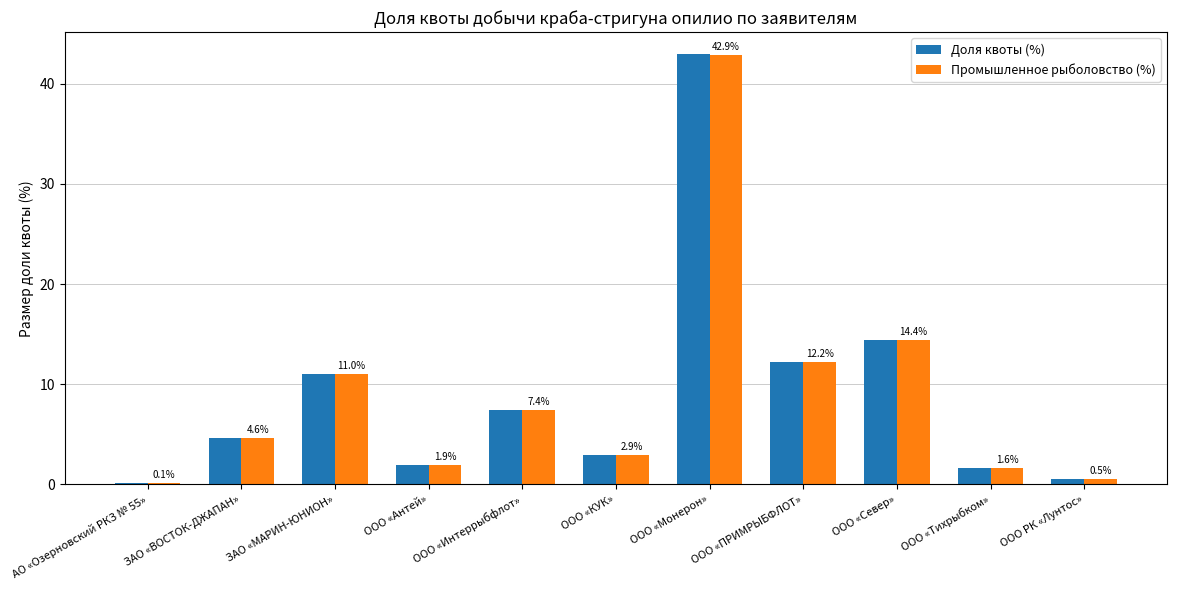

The Доля квоты (%) series shows 1.2 at ЗАО «ВОСТОК-ДЖАПАН». True or false?

False